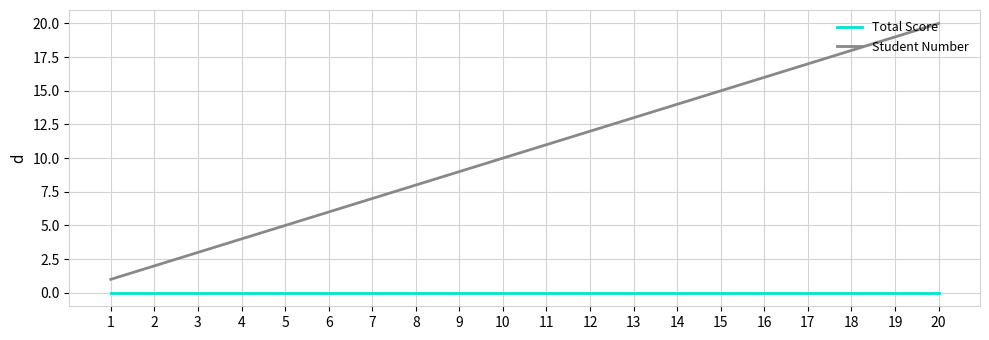

What is the difference between the maximum and minimum values in the Student Number series?

19